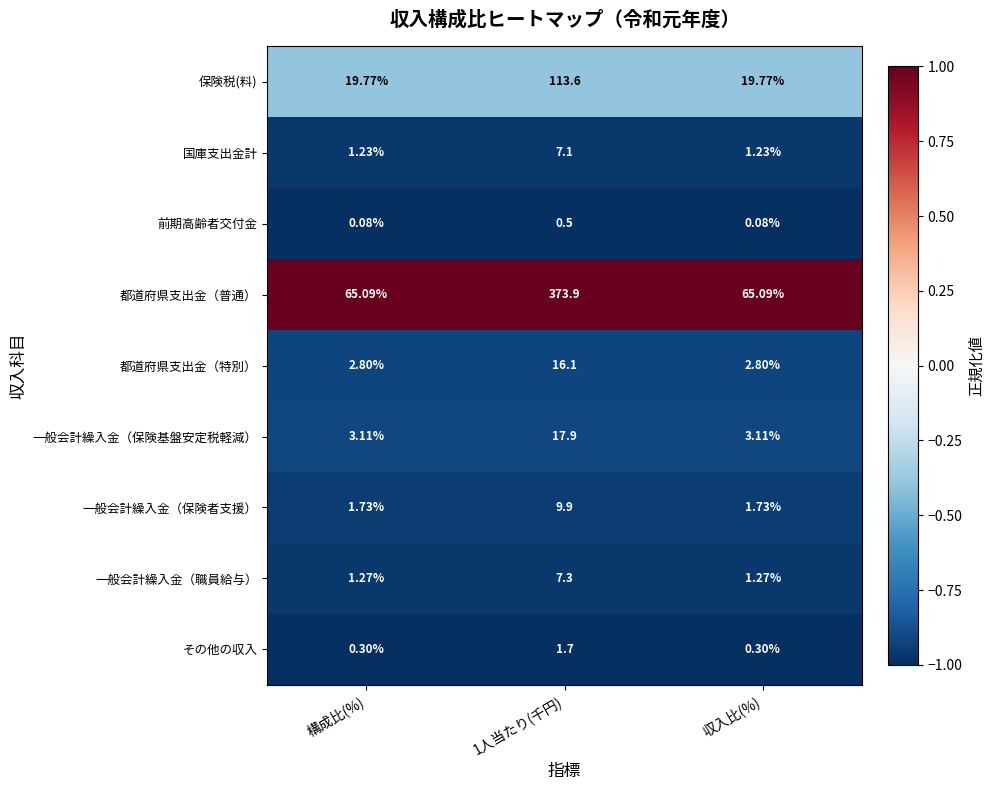

Count the number of data series in this chart.

9